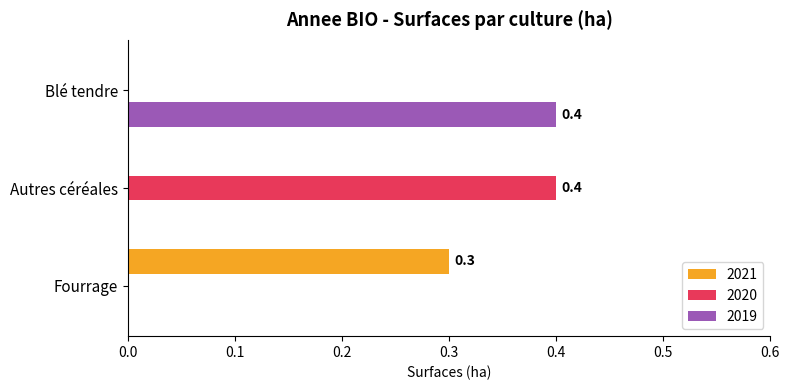

Count the number of data series in this chart.

3